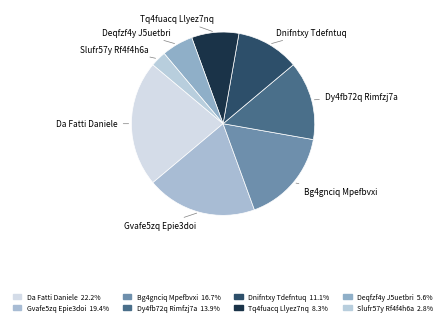

Does any single category account for the majority?

No